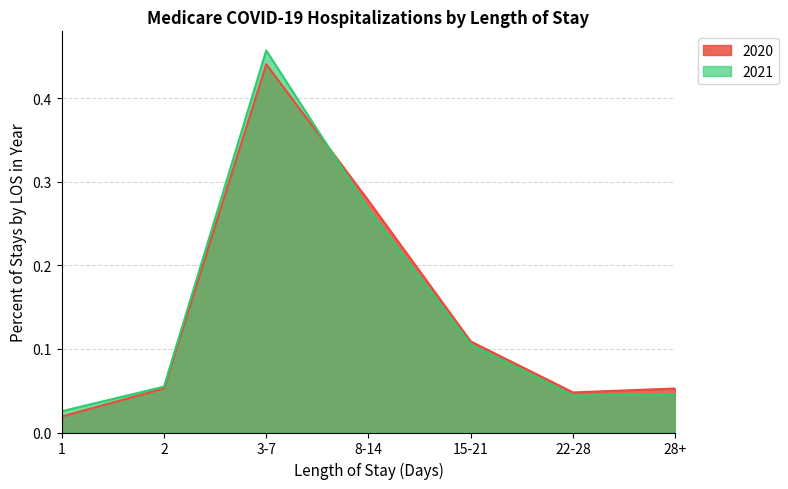

Reading right to left, extract all data points from this chart.

2020: 0.1	0.0	0.1	0.3	0.4	0.1	0.0
2021: 0.0	0.0	0.1	0.3	0.5	0.1	0.0